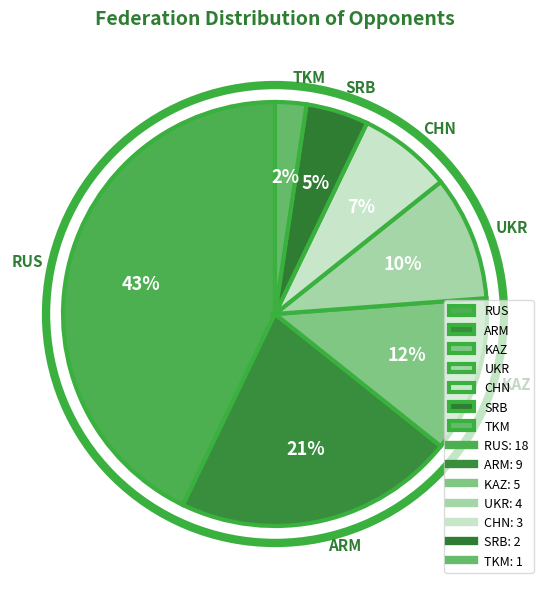

To the nearest percent, what is the difference between the UKR and SRB slice percentages?

5%